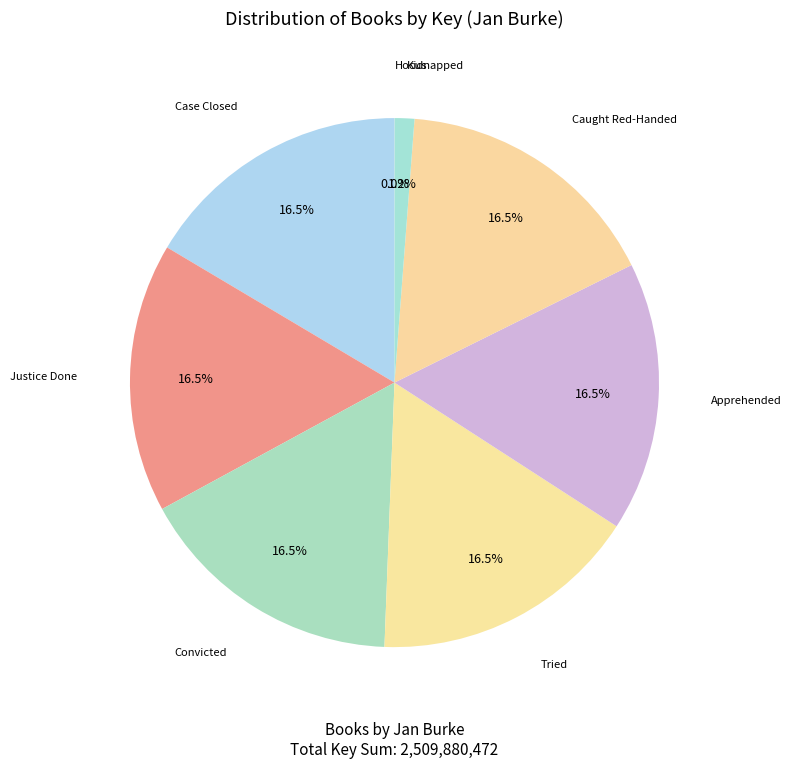

Is there any slice that represents more than half of the pie?

No